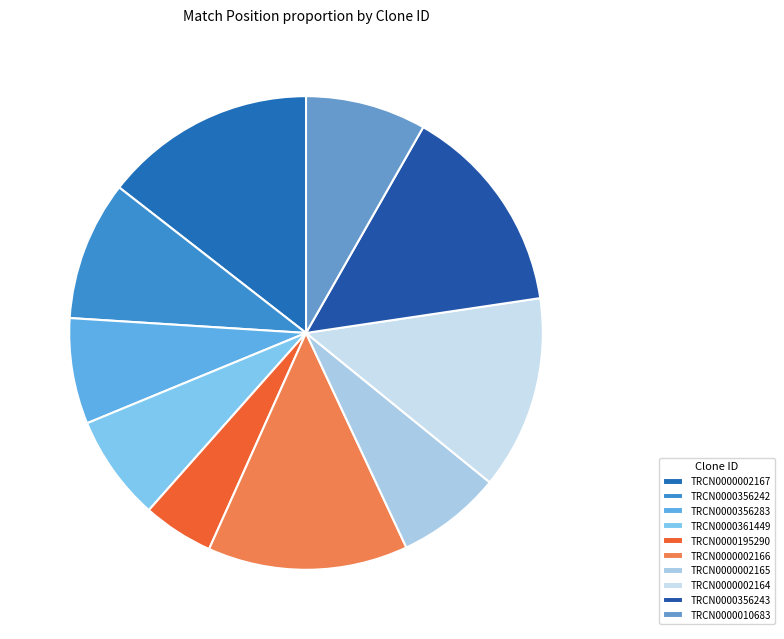

To the nearest percent, what portion does TRCN0000002164 represent?

13%